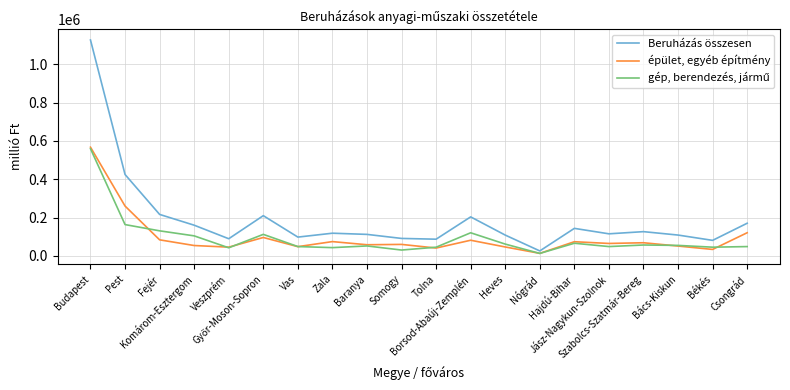

At which category does the chart reach its peak across all series?

Budapest